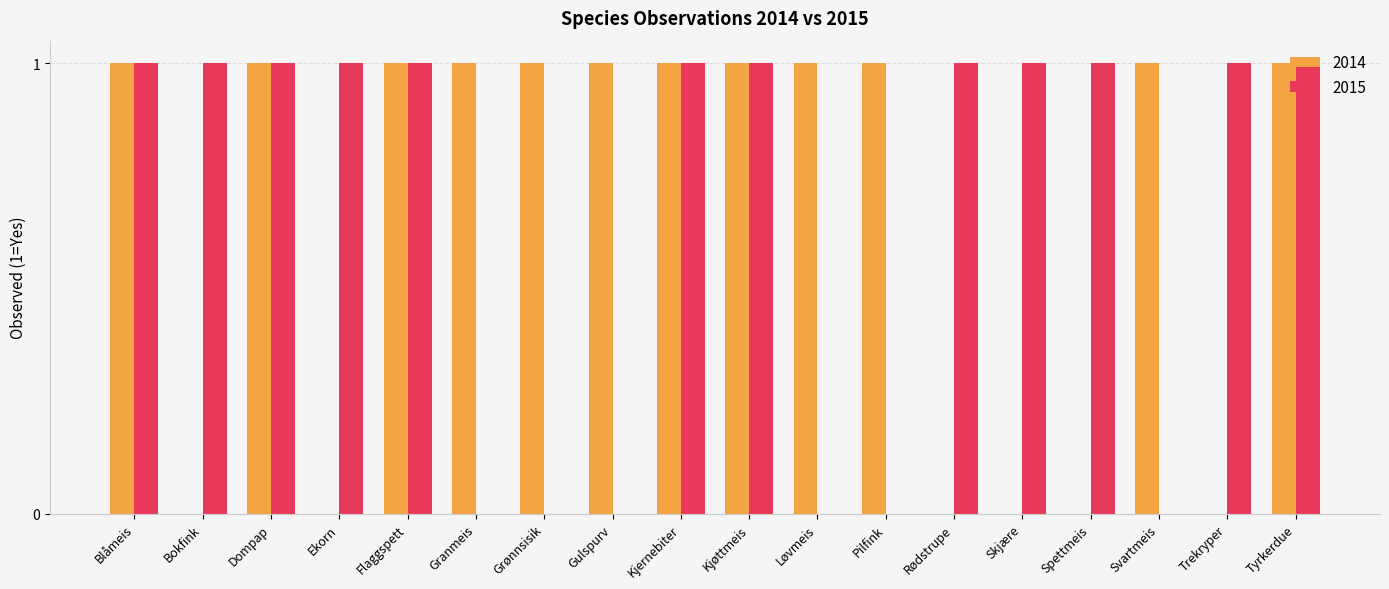

Is the value of 2015 at Bokfink greater than the value of 2014 at Rødstrupe?

Yes